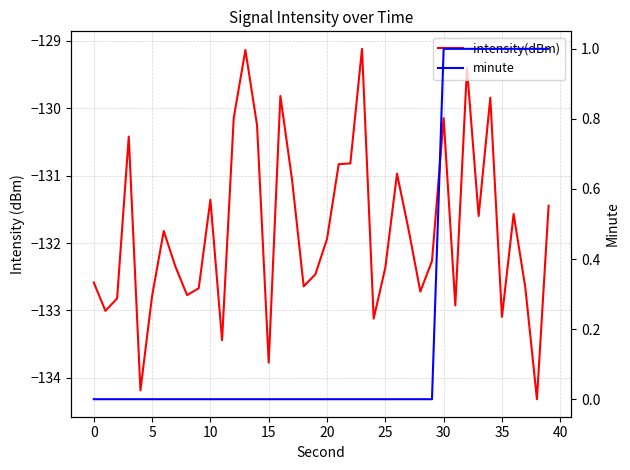

List the series in order of their peak value, highest first.

minute, intensity(dBm)